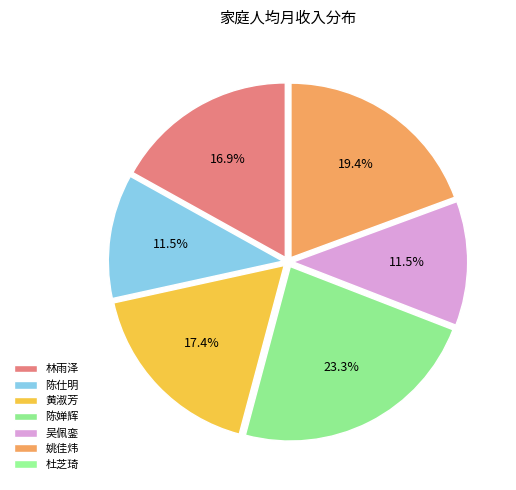

To the nearest percent, what is the combined percentage of 杜芝琦 and 陈仕明?

12%